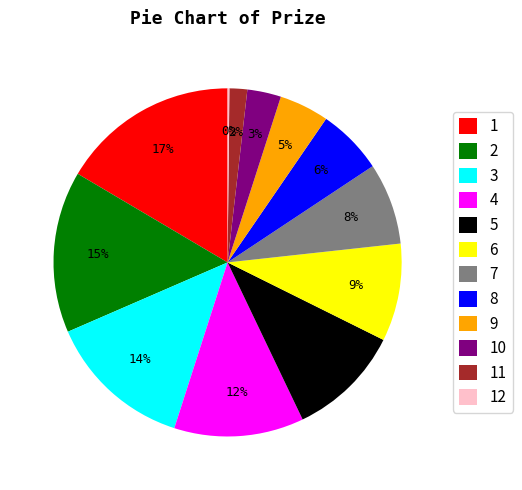

Which has a higher value, 5 or 8?

5